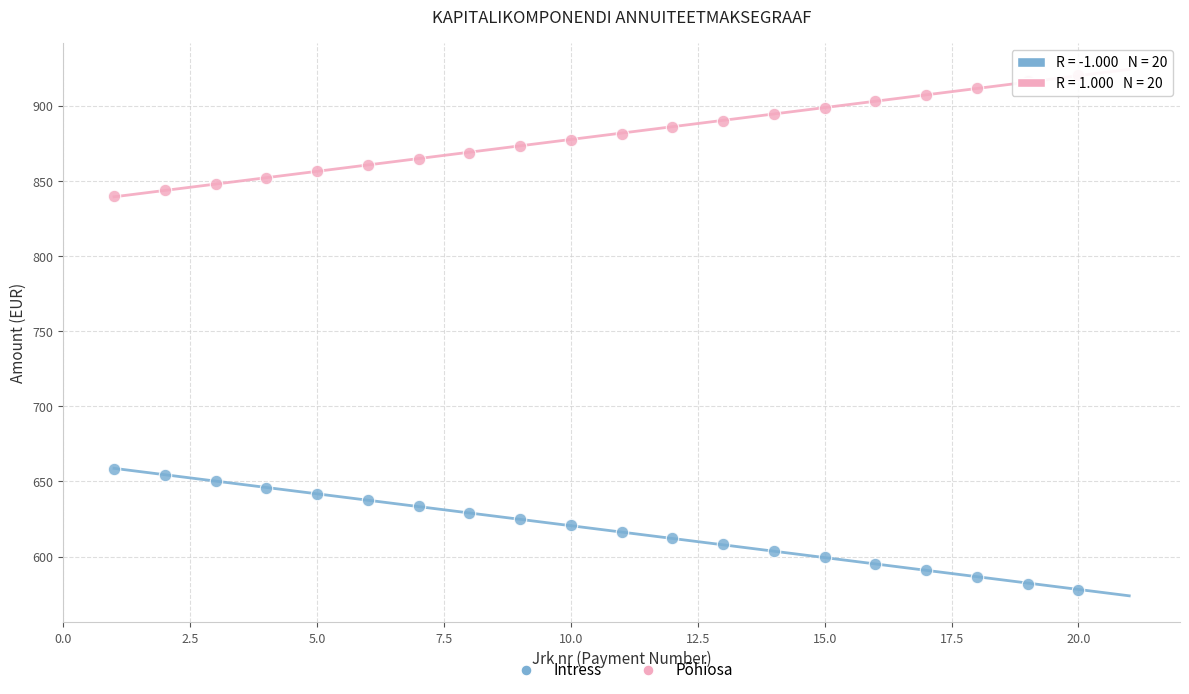

What is the X range (max minus min) for the scatter plot?

19.0